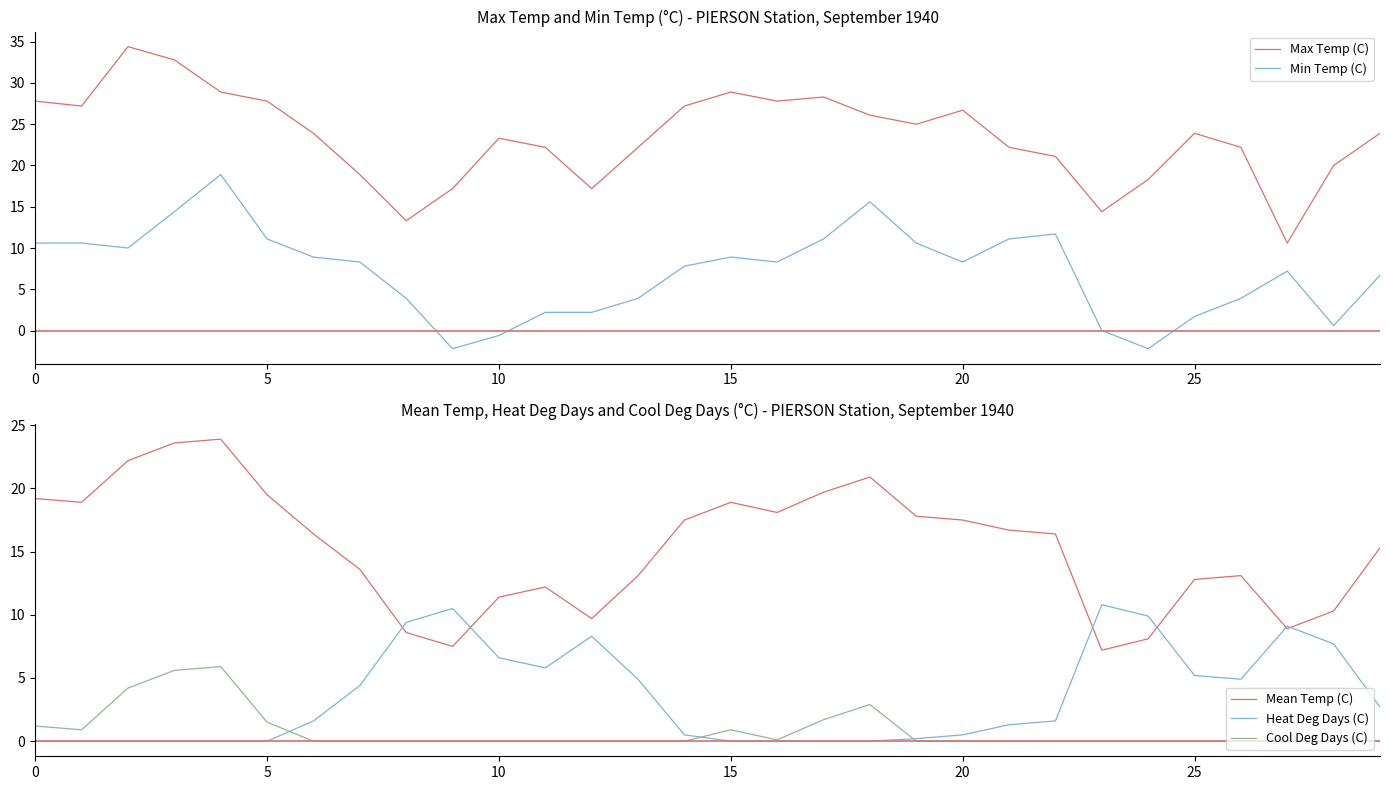

Between 13 and 28, which series saw the biggest shift?

Min Temp (C)